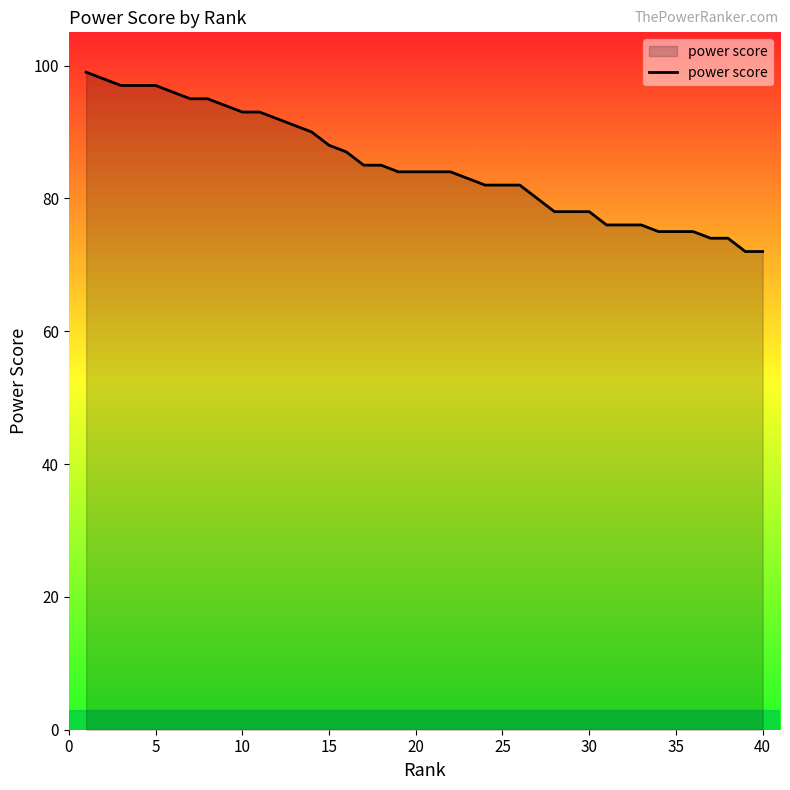

Reading left to right, what are all the values shown in this chart?

99	98	97	97	97	96	95	95	94	93	93	92	91	90	88	87	85	85	84	84	84	84	83	82	82	82	80	78	78	78	76	76	76	75	75	75	74	74	72	72